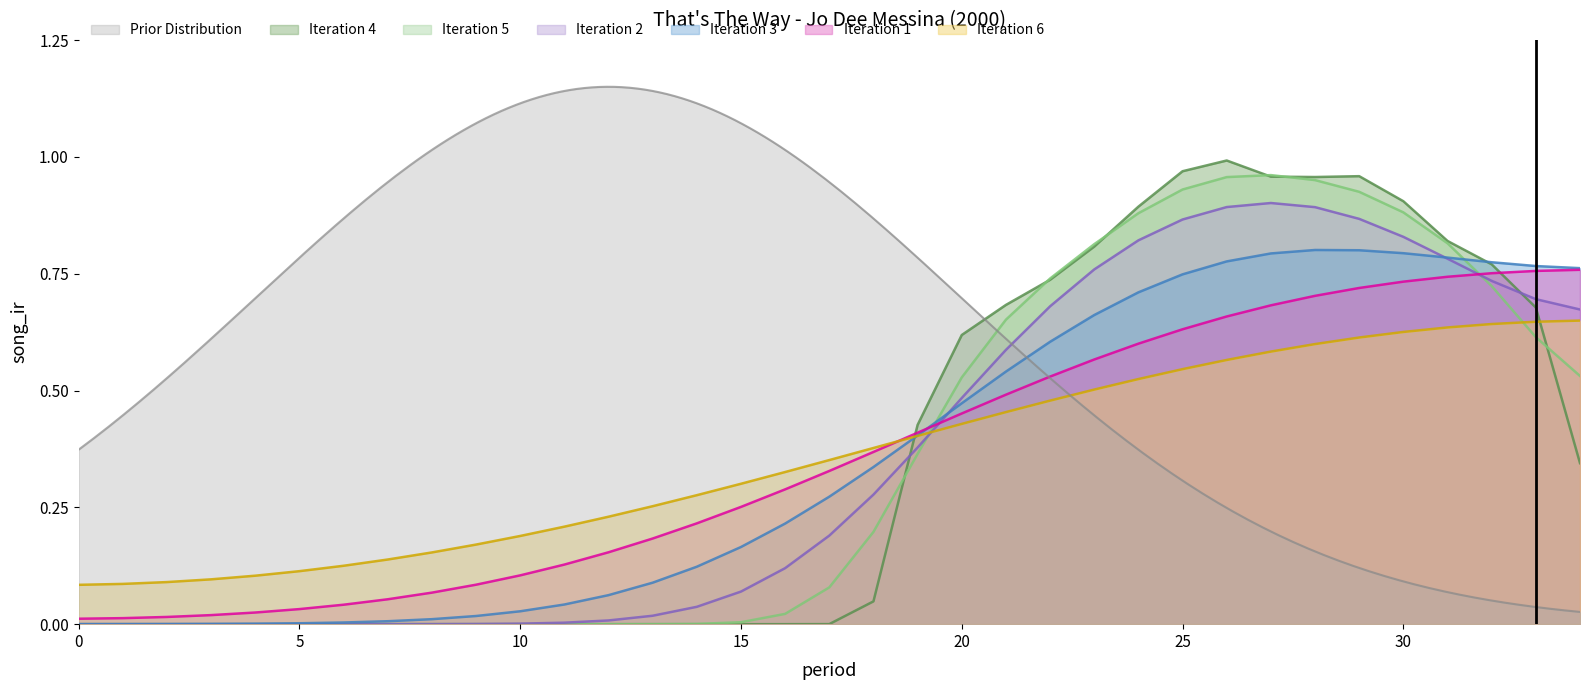

Is the value of Iteration 5 at 15 greater than the value of Iteration 3 at 15?

No